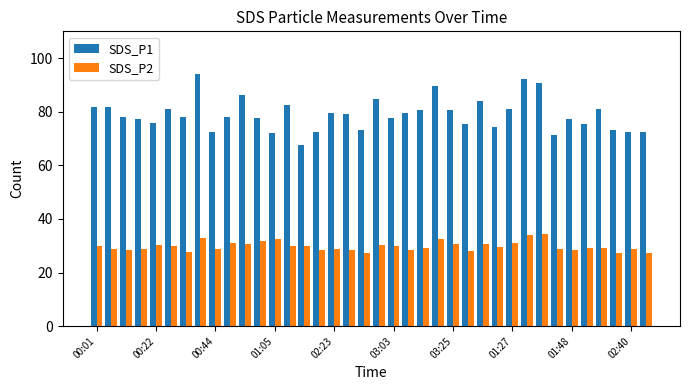

Which series has the largest range (max minus min)?

SDS_P1